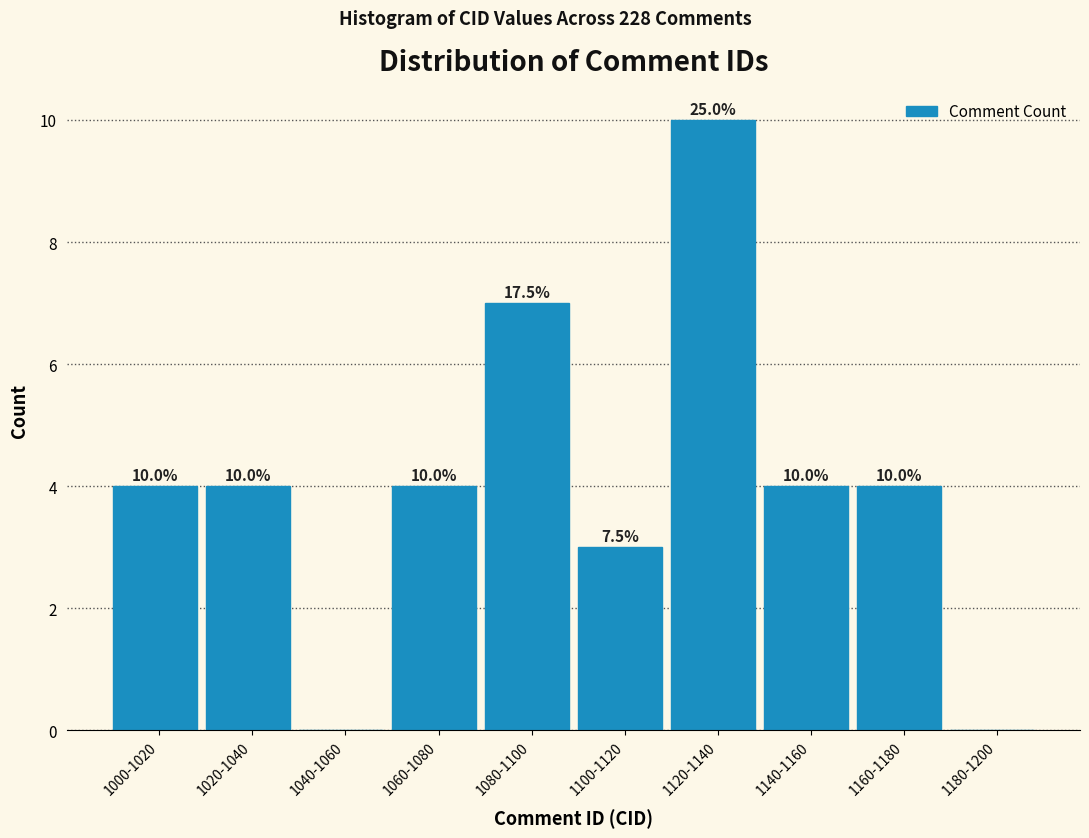

Reading right to left, list all the values displayed in this chart.

1180-1200=0	1160-1180=4	1140-1160=4	1120-1140=10	1100-1120=3	1080-1100=7	1060-1080=4	1040-1060=0	1020-1040=4	1000-1020=4